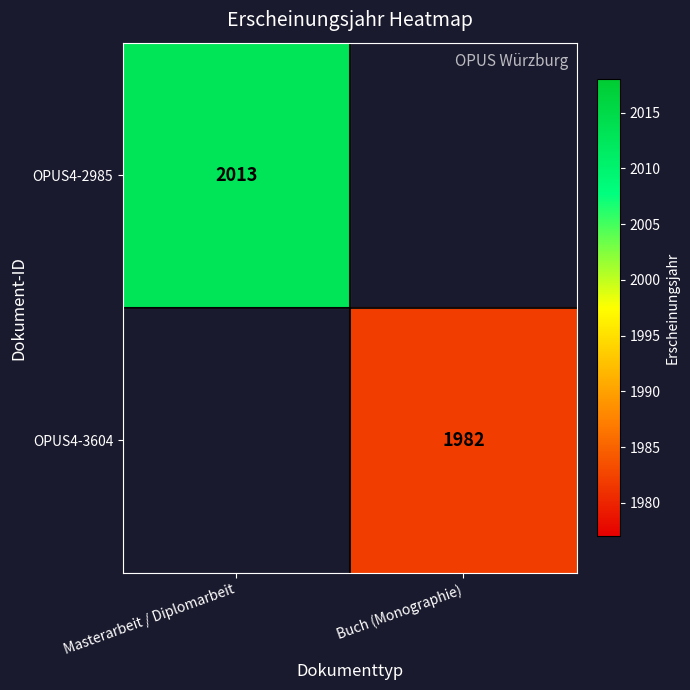

Which category has the lowest value across all series?

Buch (Monographie)